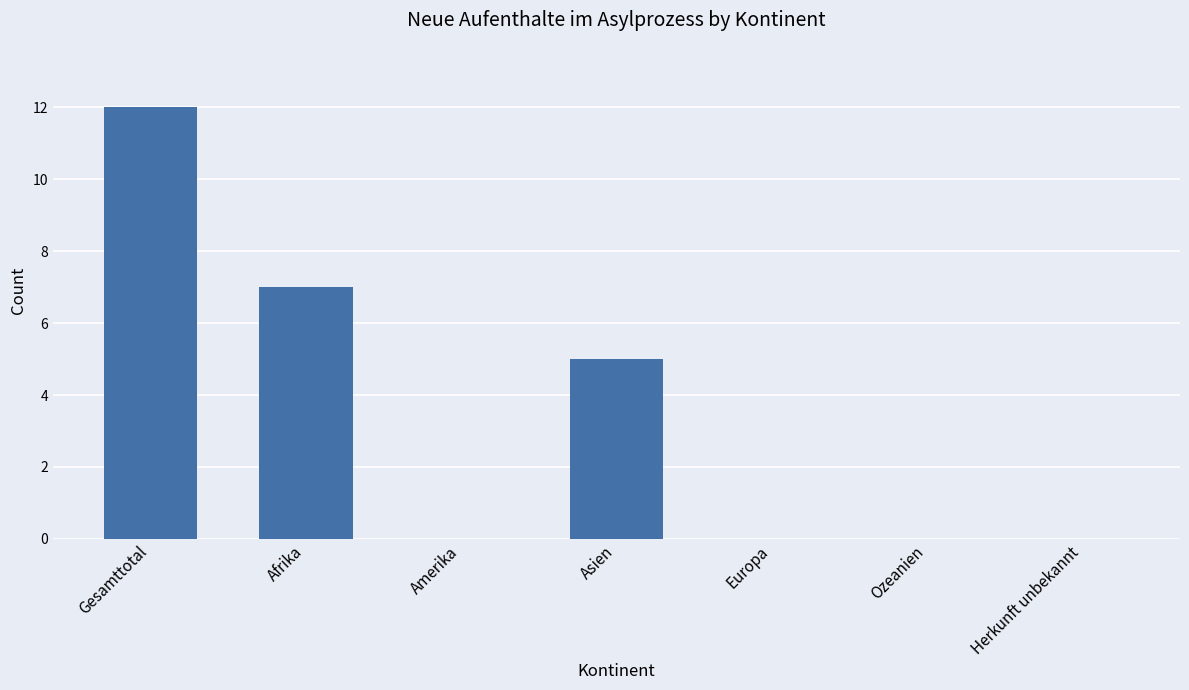

Reading left to right, what are all the values shown in this chart?

12	7	0	5	0	0	0